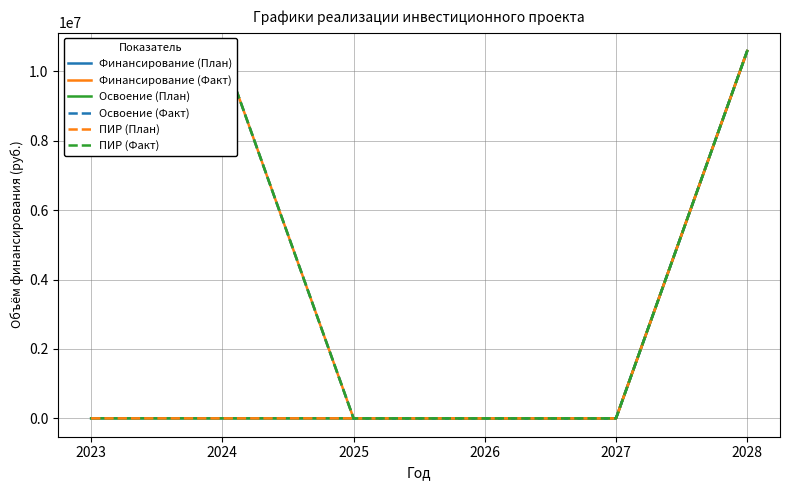

What is the value of the Освоение (Факт) point at the 1st from the left?

10586816